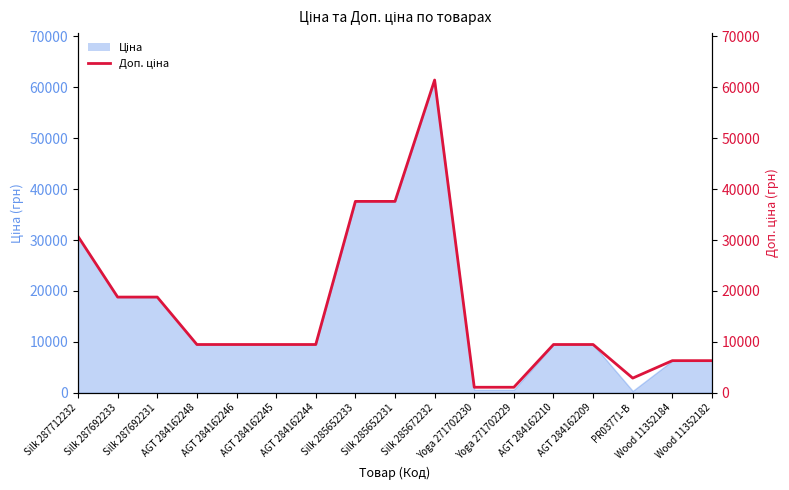

Reading left to right, transcribe all the data shown in this chart.

Silk 287712232=30717.1	Silk 287692233=18796.8	Silk 287692231=18796.8	AGT 284162248=9480.1	AGT 284162246=9480.1	AGT 284162245=9480.1	AGT 284162244=9480.1	Silk 285652233=37593.6	Silk 285652231=37593.6	Silk 285672232=61434.3	Yoga 271702230=1081.7	Yoga 271702229=1081.7	AGT 284162210=9480.1	AGT 284162209=9480.1	PR03771-B=2878.8	Wood 11352184=6308.8	Wood 11352182=6308.8